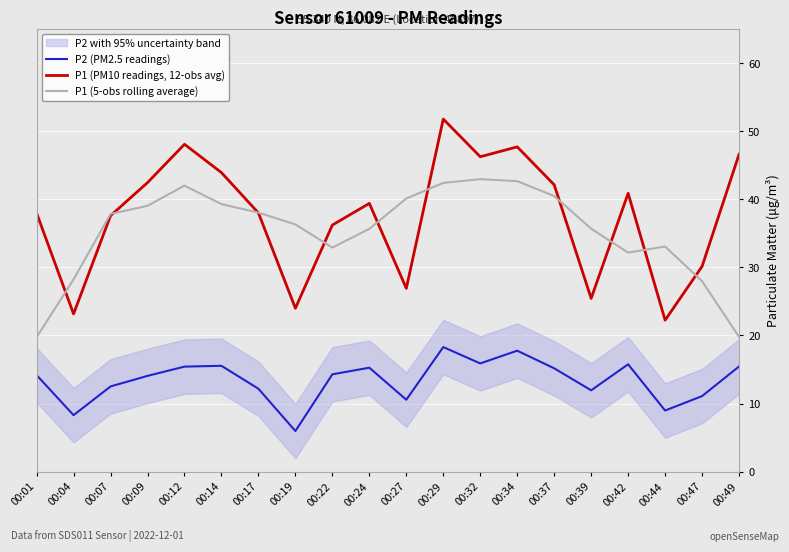

At how many categories does at least one series exceed 8?

20